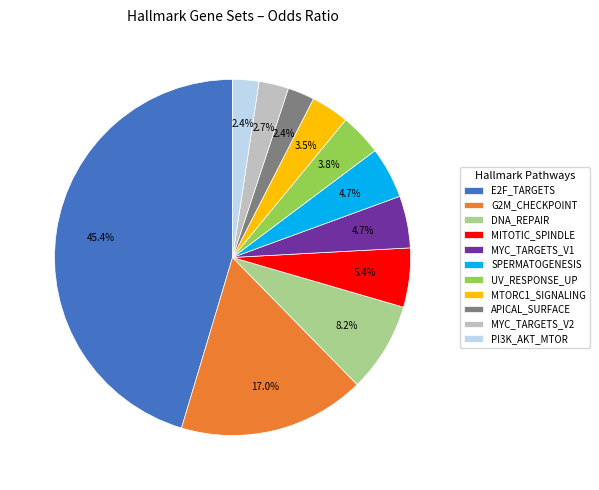

Which category has the biggest portion of the pie?

E2F_TARGETS